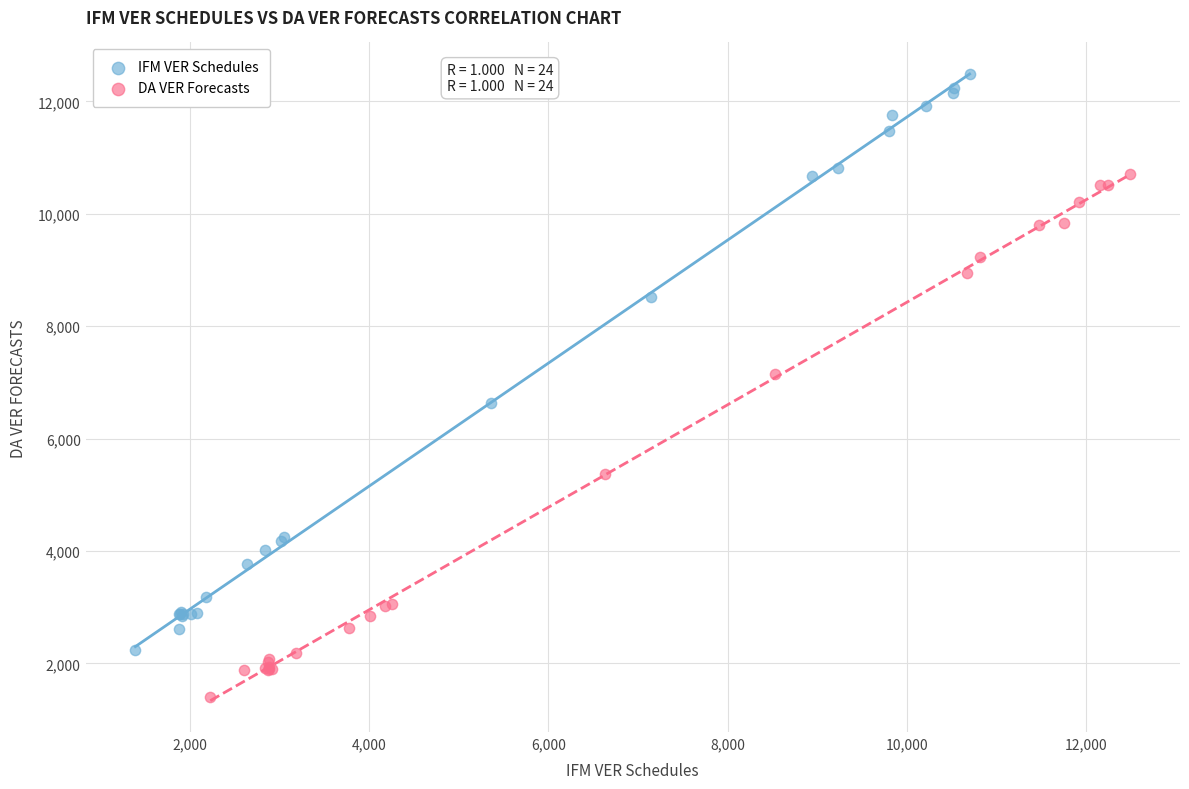

Which series contains the lowest Y value?

DA VER Forecasts